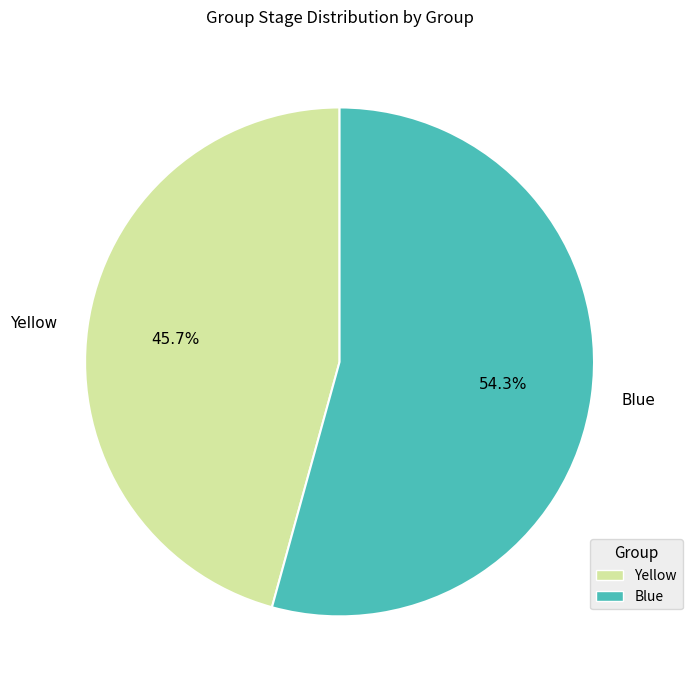

Rank the categories by value from lowest to highest.

Yellow, Blue